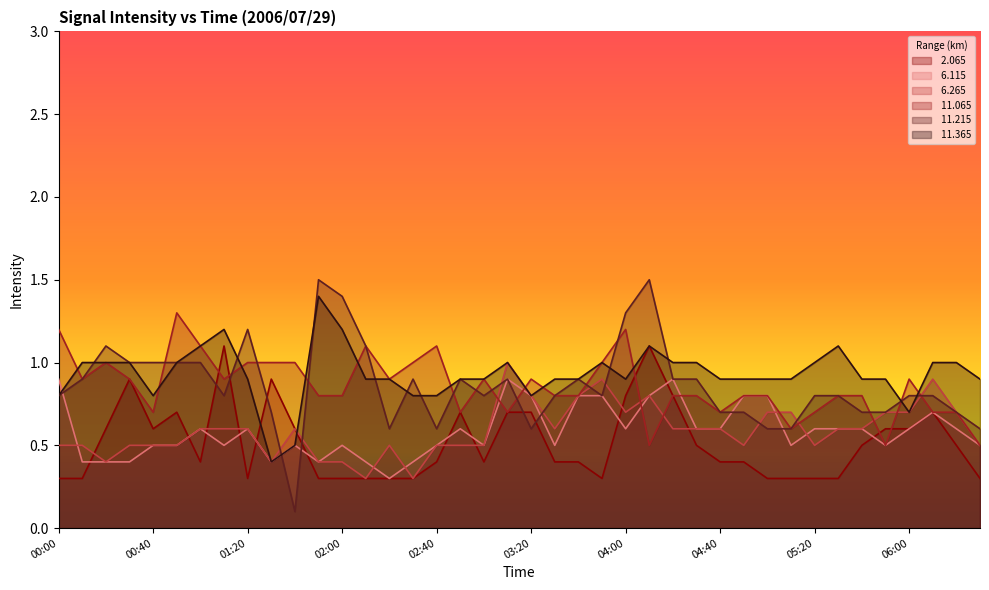

The  6.115 series shows 0.3 at 03:30. True or false?

False